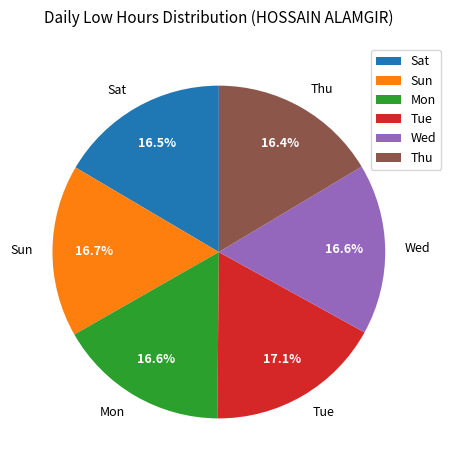

Combined, do Wed and Sat account for over 50%?

No